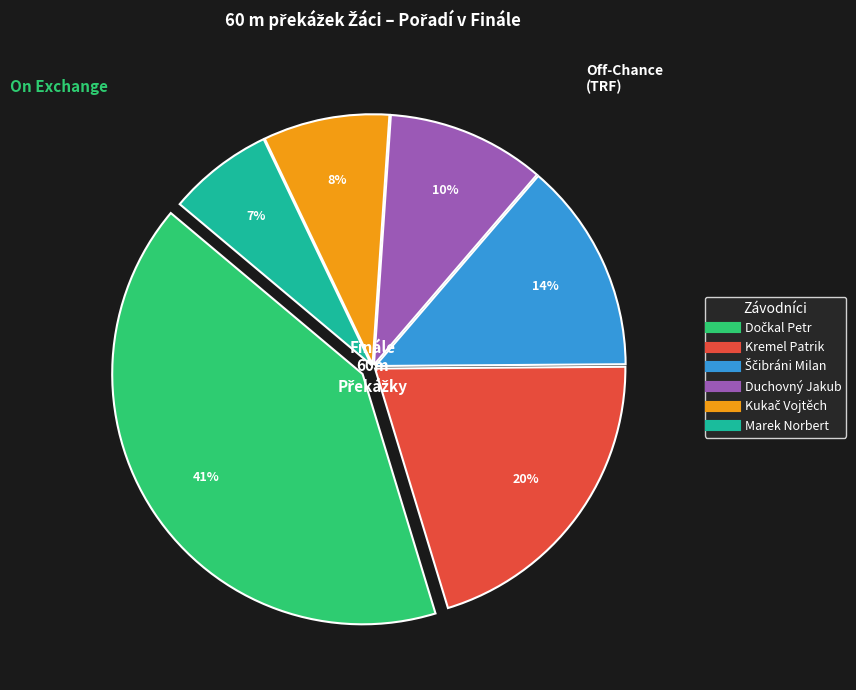

True or false: Duchovný Jakub accounts for 10% of the total.

True